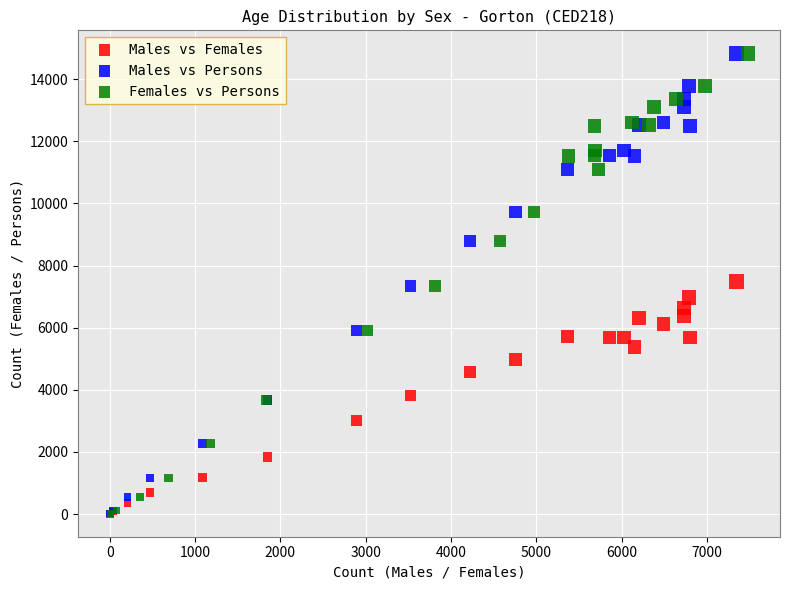

What are all the series names shown in the legend?

Males vs Females, Males vs Persons, Females vs Persons